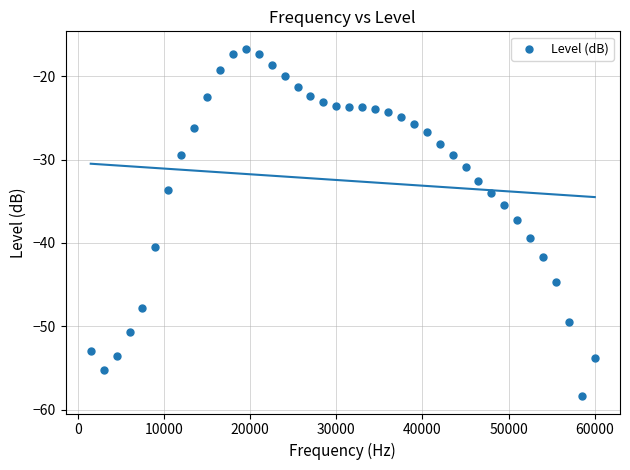

What is the range of X values (max minus min)?

58500.0